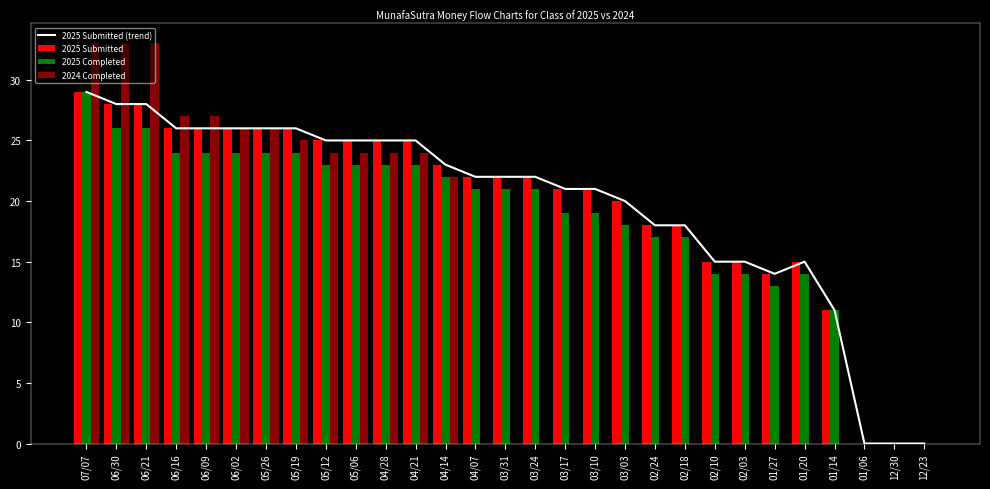

What are all the series names shown in the legend?

2025 Submitted (trend), 2025 Submitted, 2025 Completed, 2024 Completed